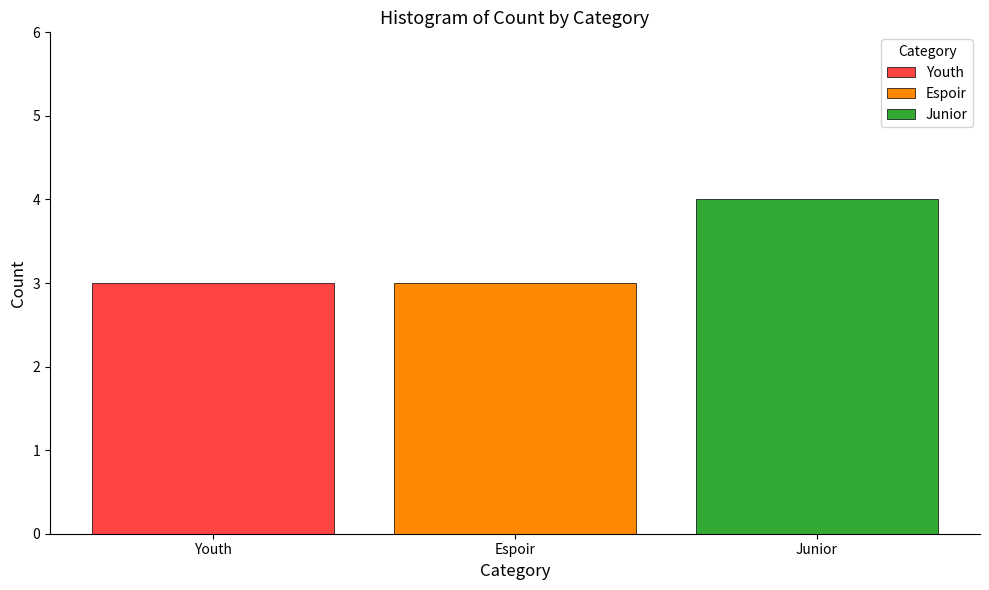

Which series has the widest spread of values?

Youth